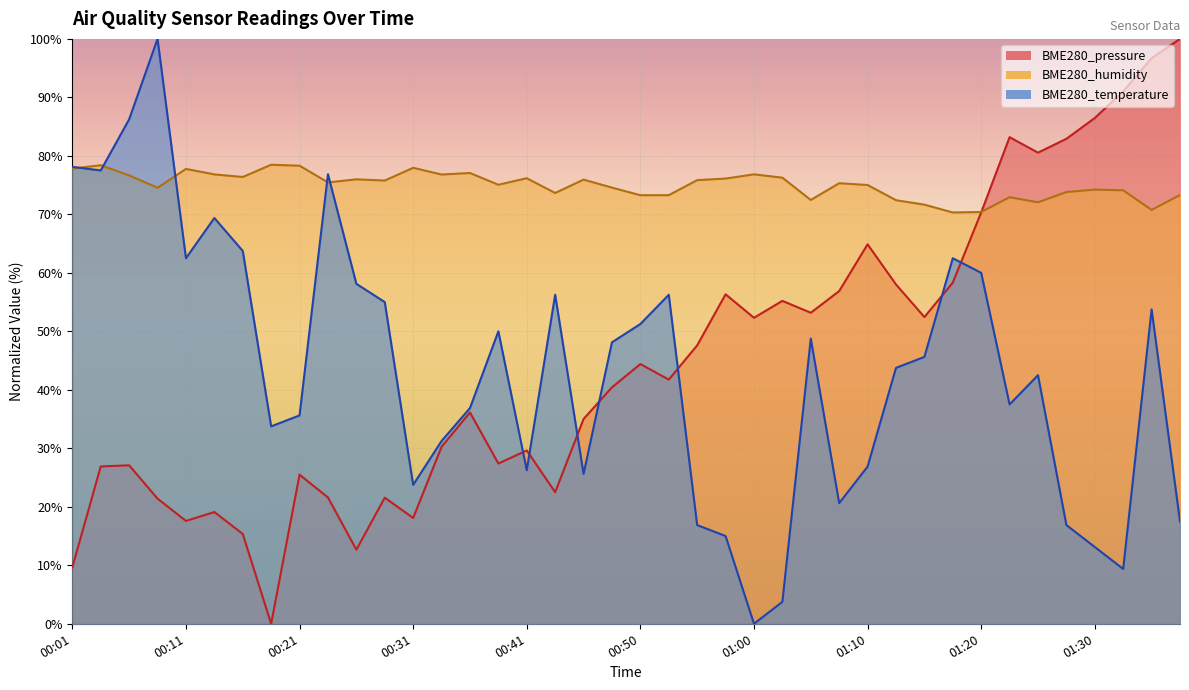

Which series ends up on top after the final intersection of BME280_humidity and BME280_temperature?

BME280_humidity